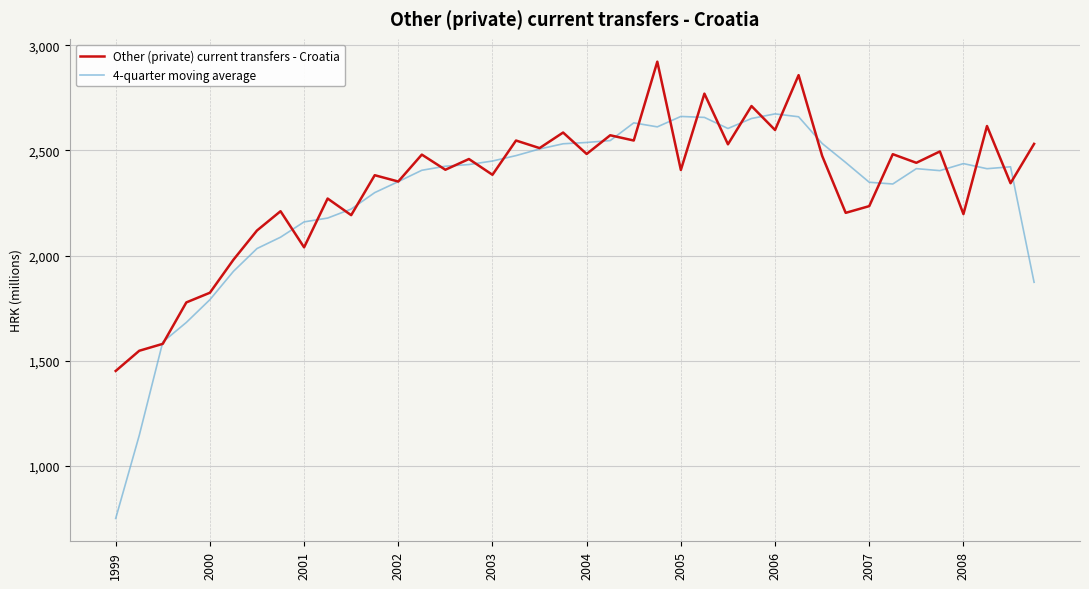

Which series has the largest range (max minus min)?

4-quarter moving average